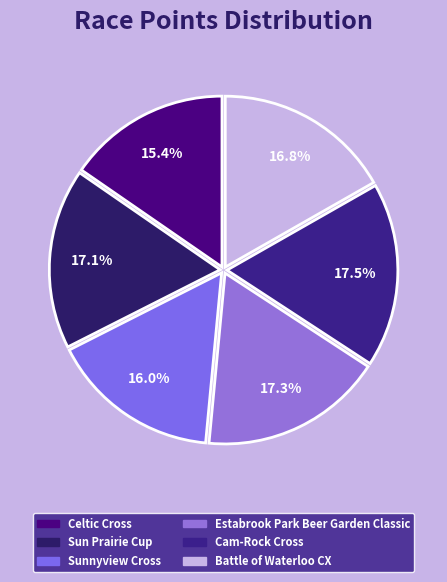

To the nearest percent, what is the combined percentage of Battle of Waterloo CX and Cam-Rock Cross?

34%